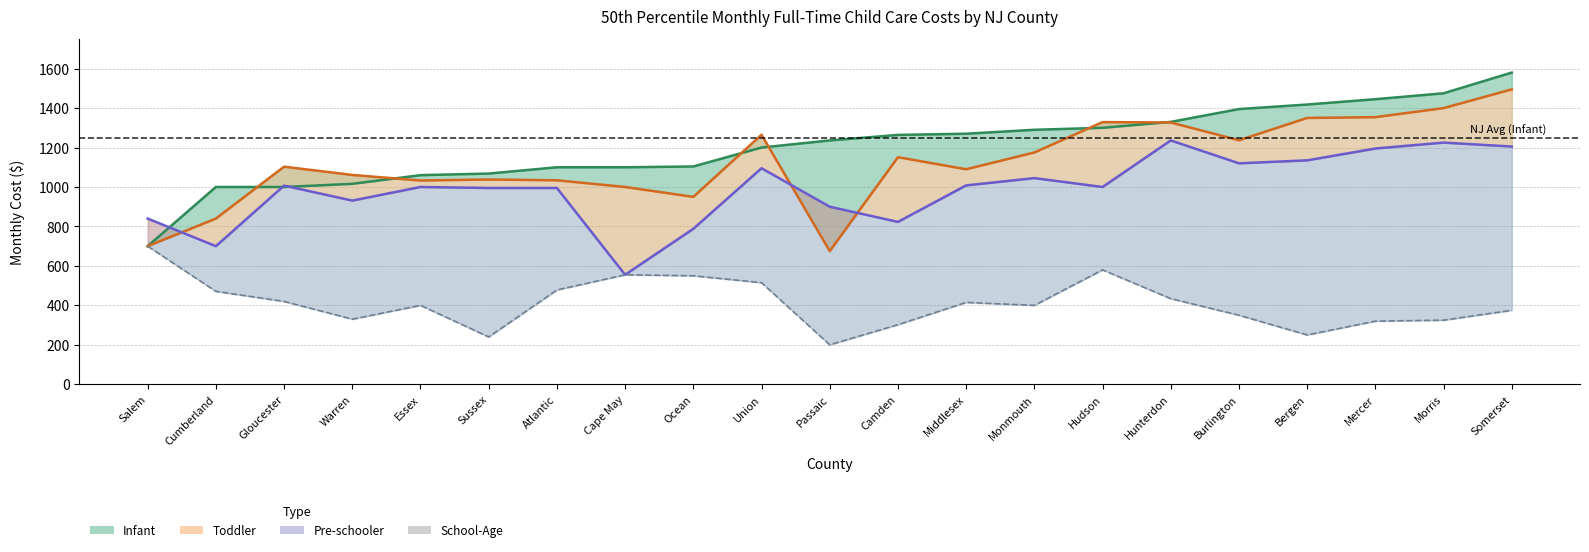

What is the maximum value for Toddler?

1495